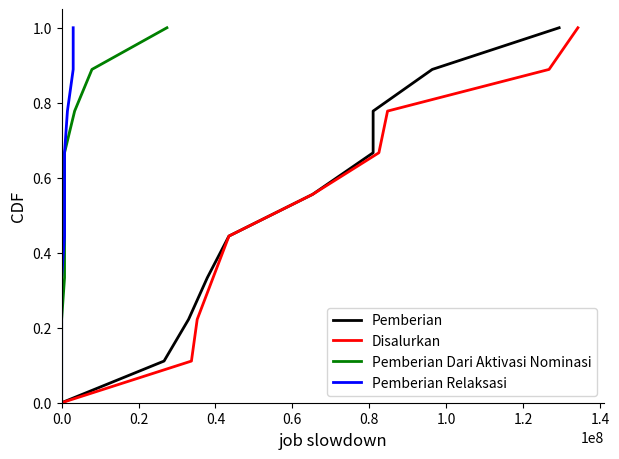

What is the highest value of the Disalurkan series?

1.0